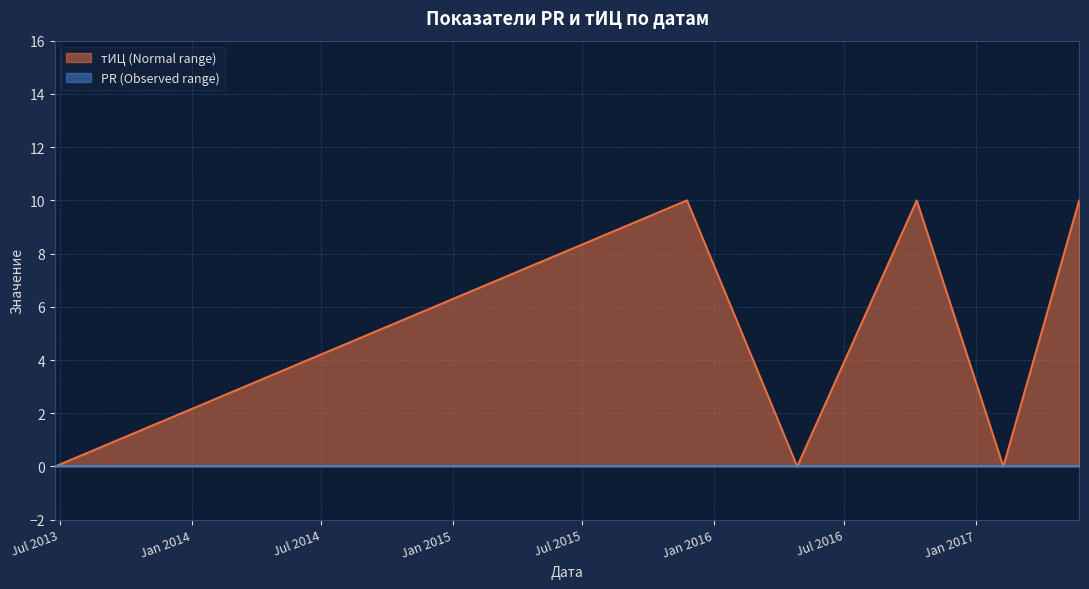

At which category does the chart reach its peak across all series?

2015-11-24